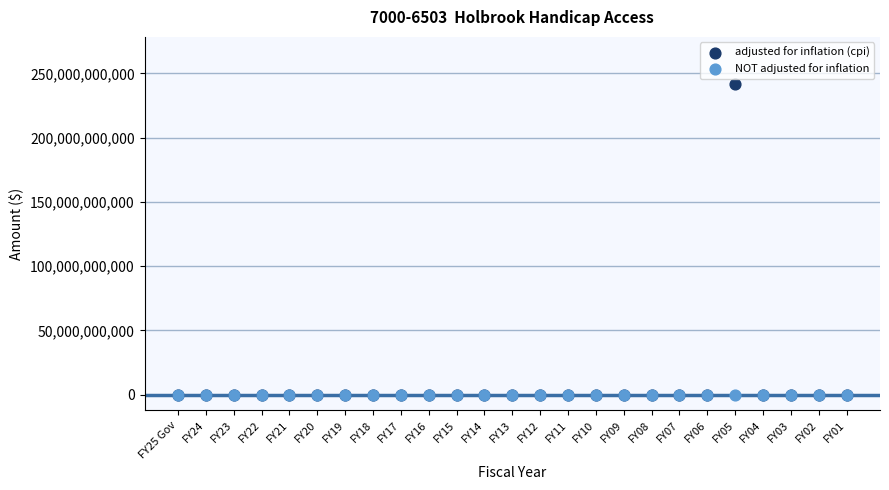

Which series reaches the maximum Y coordinate?

adjusted for inflation (cpi)